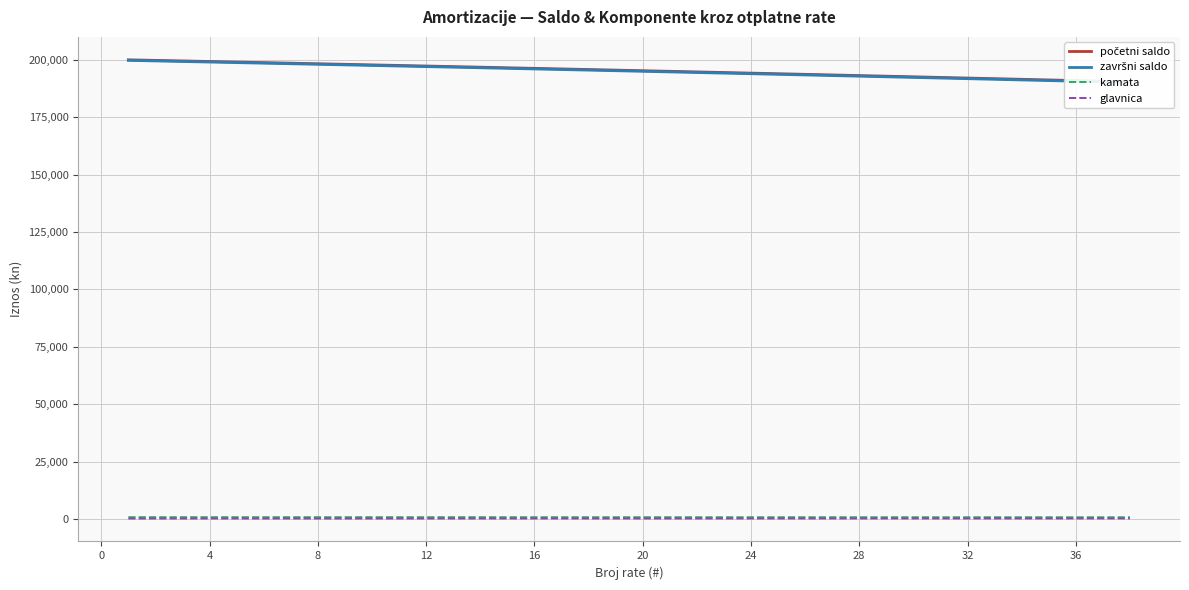

How many data points in početni saldo are less than 195517?

19